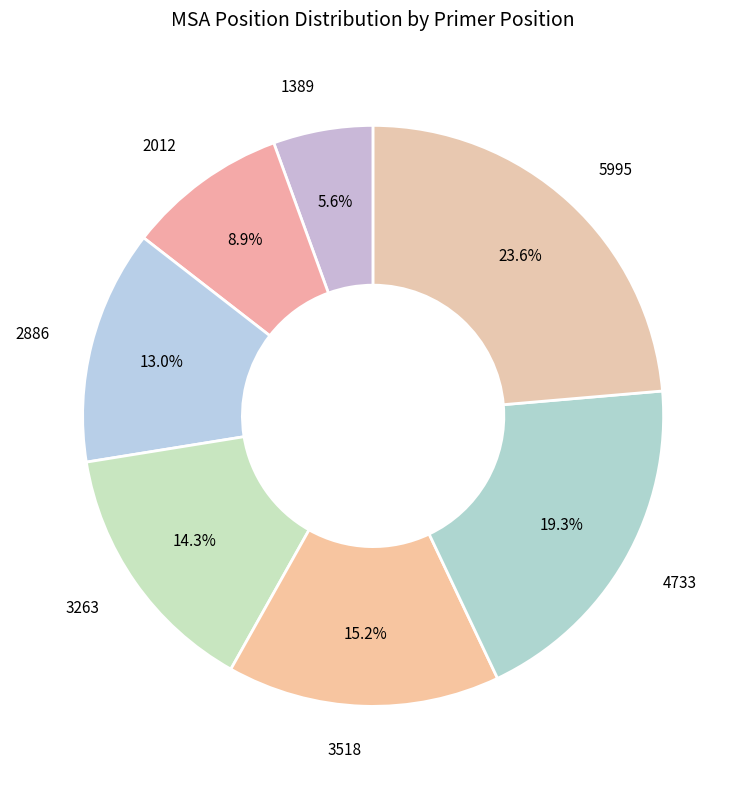

To the nearest percent, what is the difference between the largest and smallest slice percentages?

18%